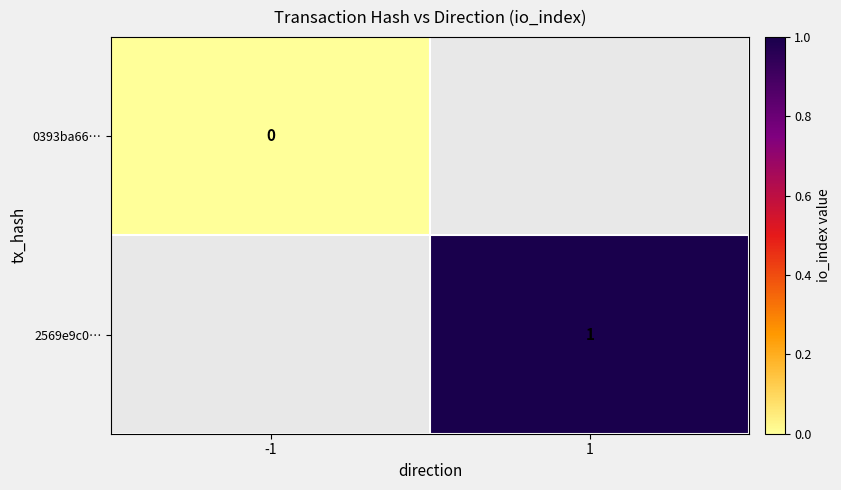

How many data points does each series have?

2